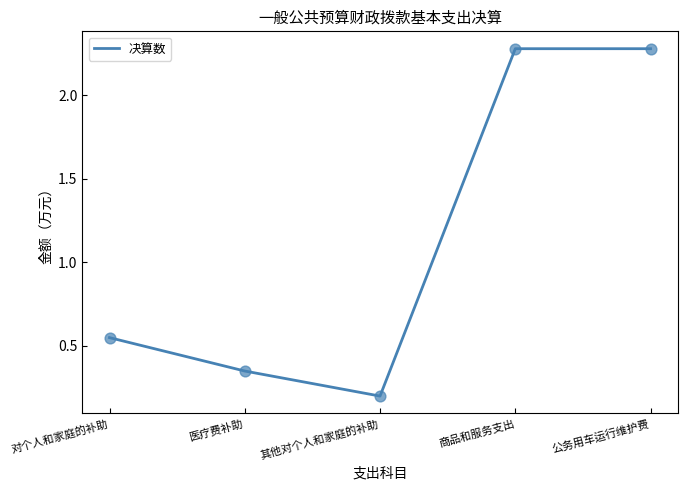

What is the ratio of the value at 其他对个人和家庭的补助 to the value at 商品和服务支出?

0.1